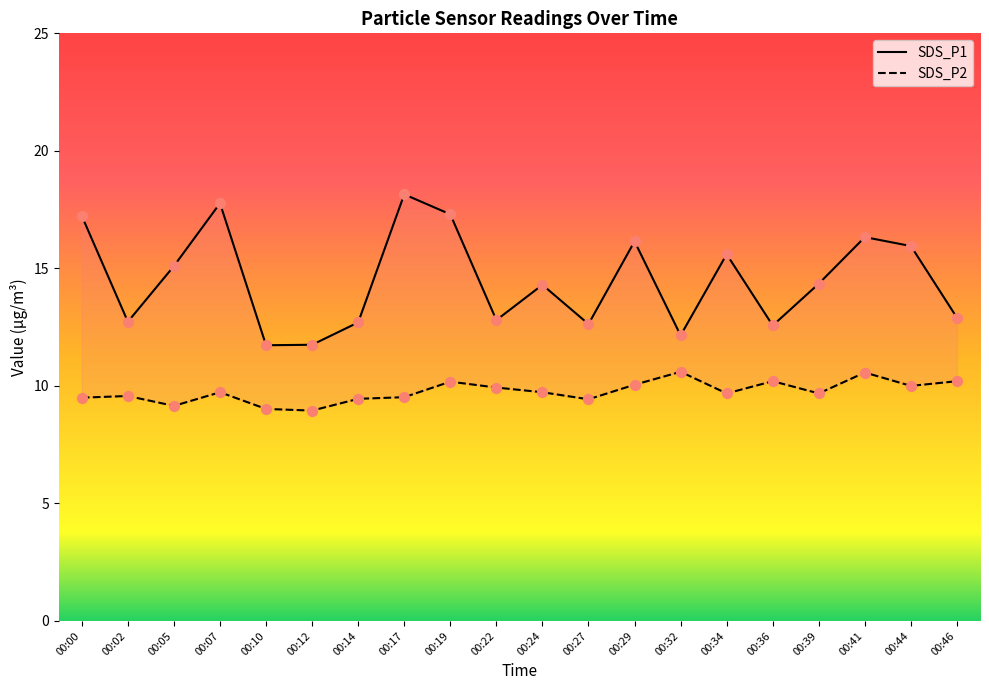

Which series reaches the maximum Y coordinate?

SDS_P1